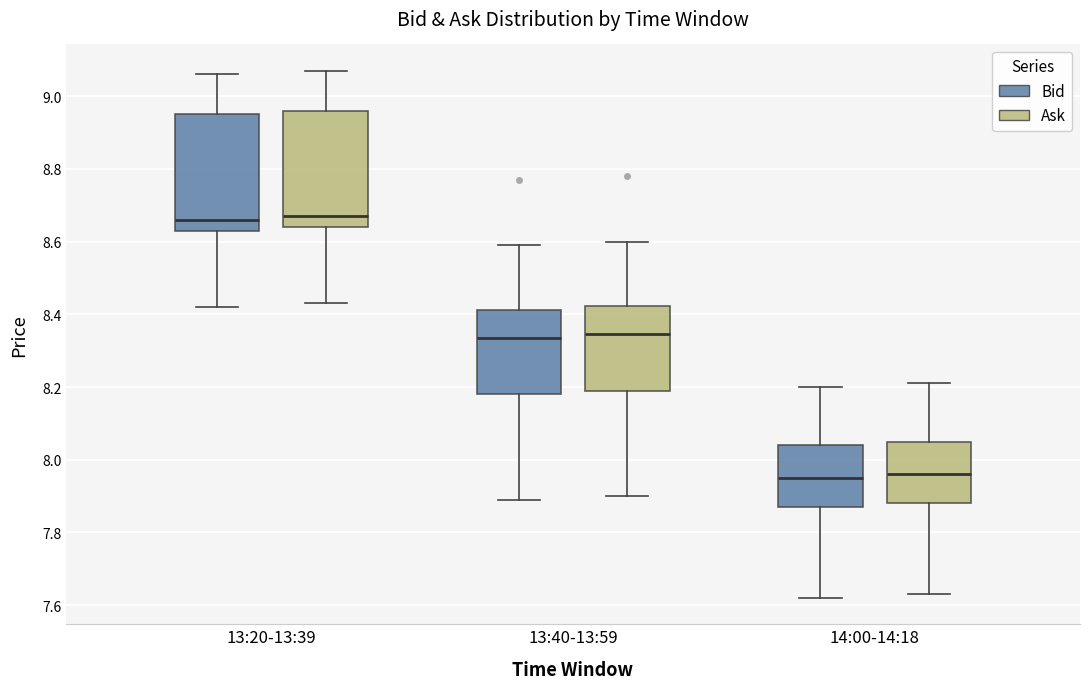

Where does the upper whisker of the box for 13:20-13:39 (Bid) end on the y-axis? The values are not printed on the chart, so give them approximately, as read against the axis.

9.06